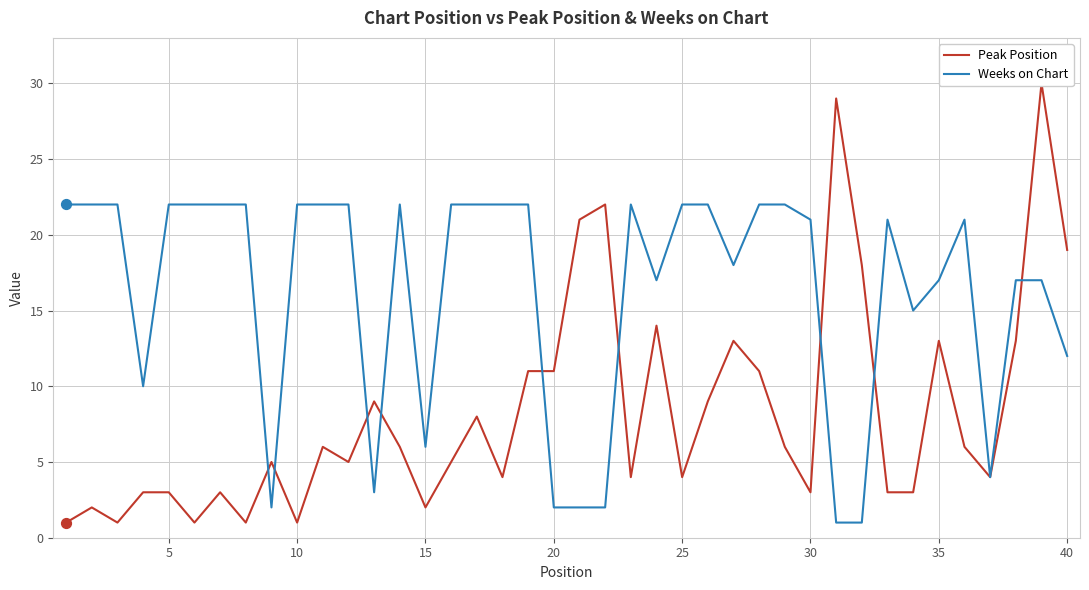

Which series has the widest spread of Y values?

Peak Position